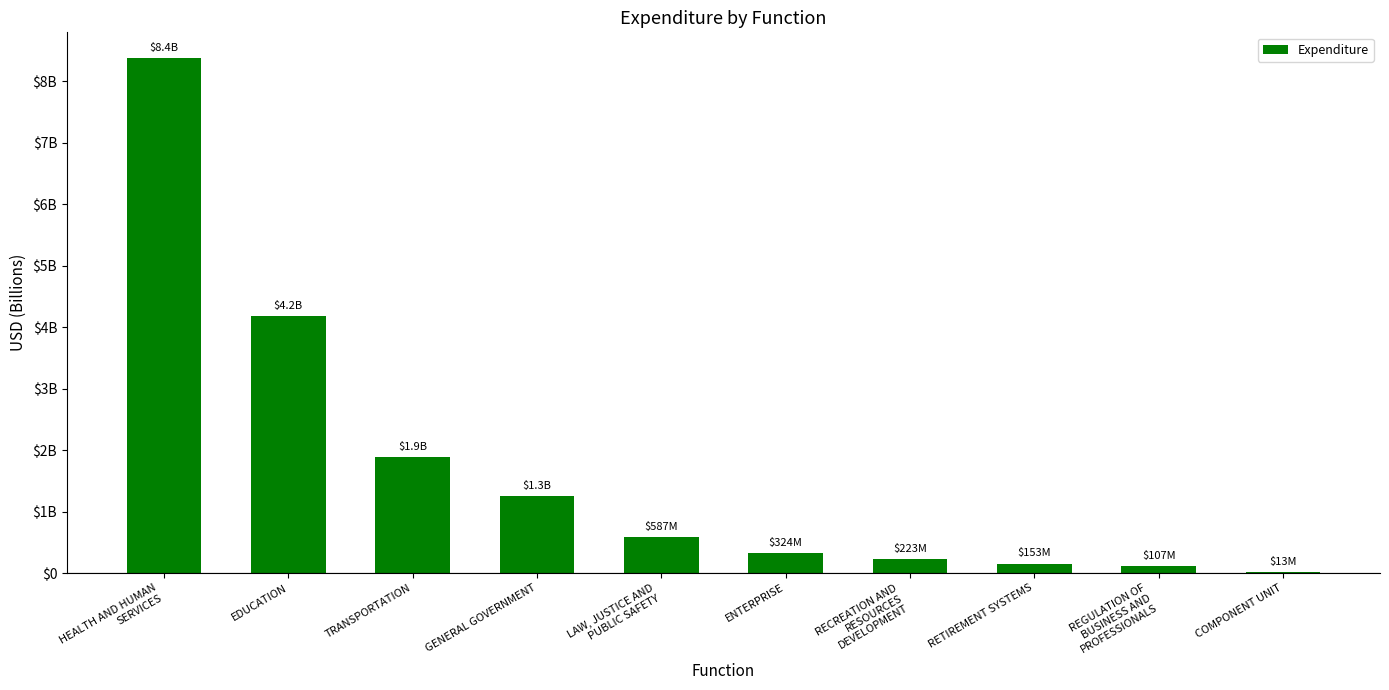

Which category has the lowest value across all series?

COMPONENT UNIT